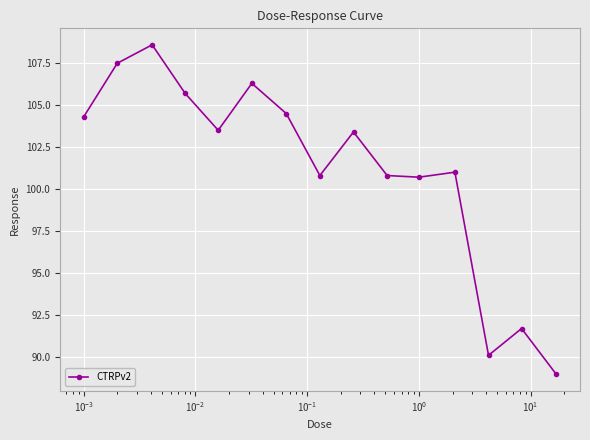

What is the sum of all values?

1517.8